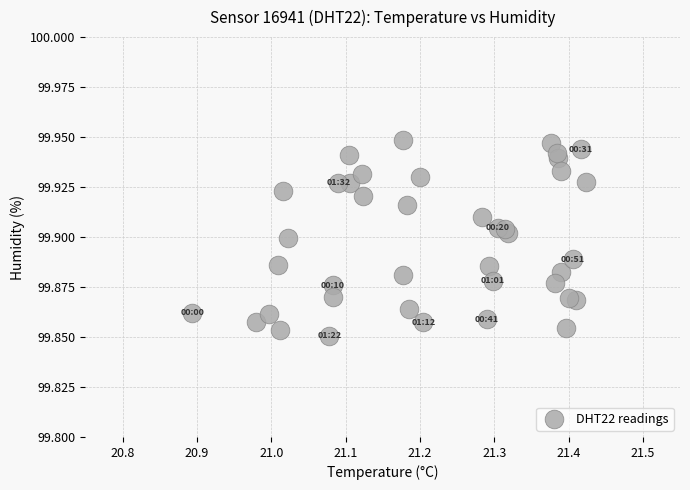

What is the range of X values (max minus min)?

0.5